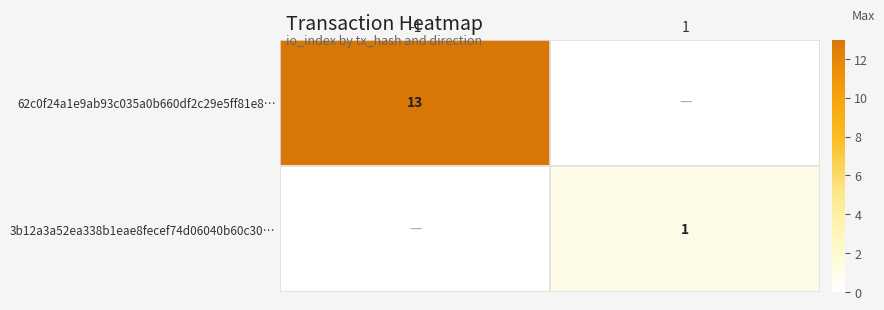

The value of 62c0f24a1e9ab93c035a0b660df2c29e5ff81e8… at -1 is 4. True or false?

False